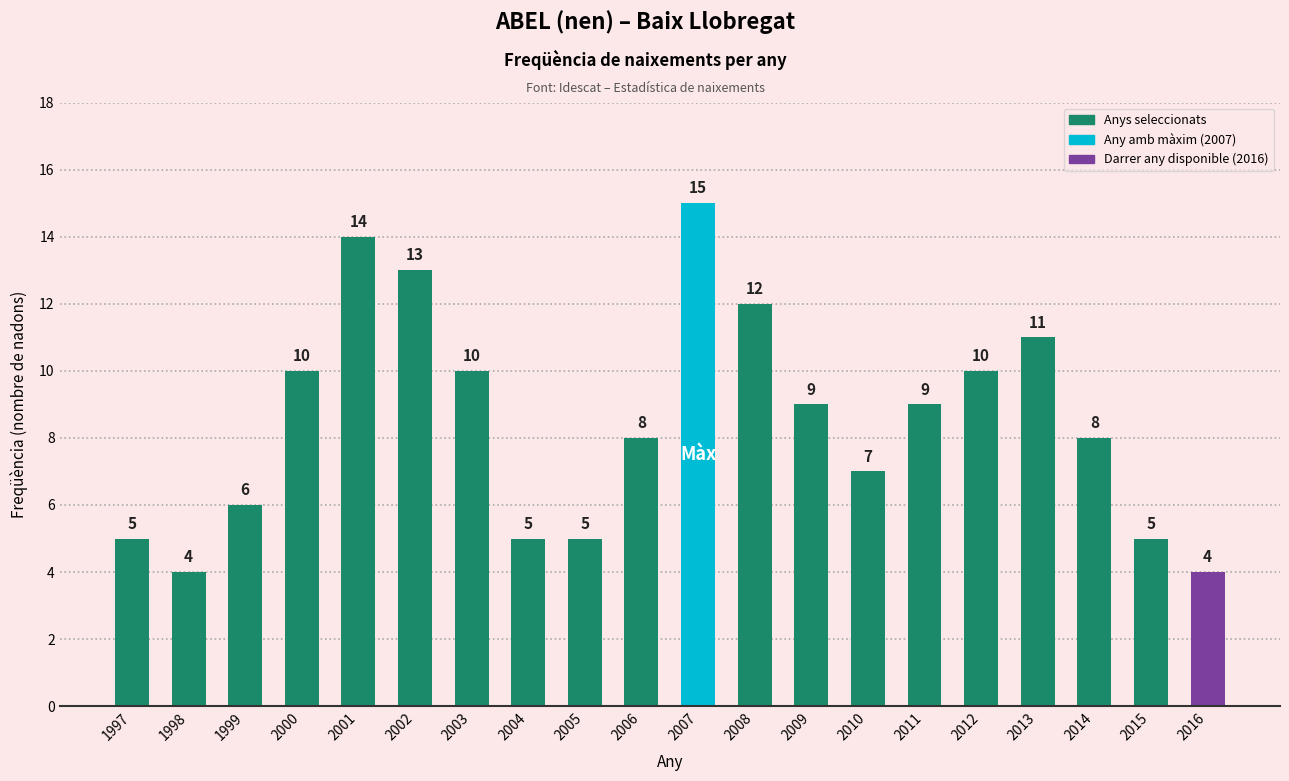

Where does the data first go above 9?

2000